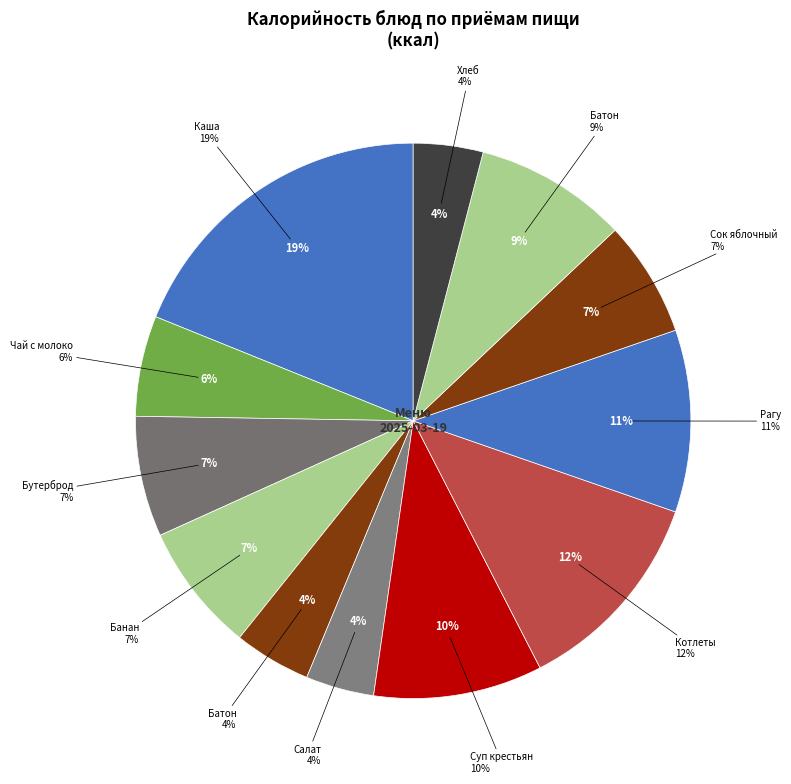

Which category has the biggest portion of the pie?

Каша рисовая жидкая с маслом сливочным